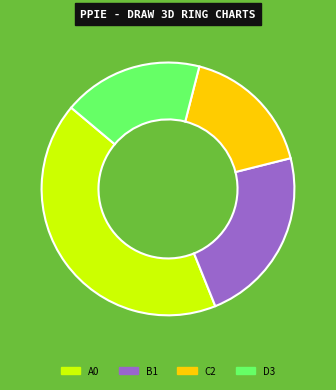

How many slices are in this pie chart?

4